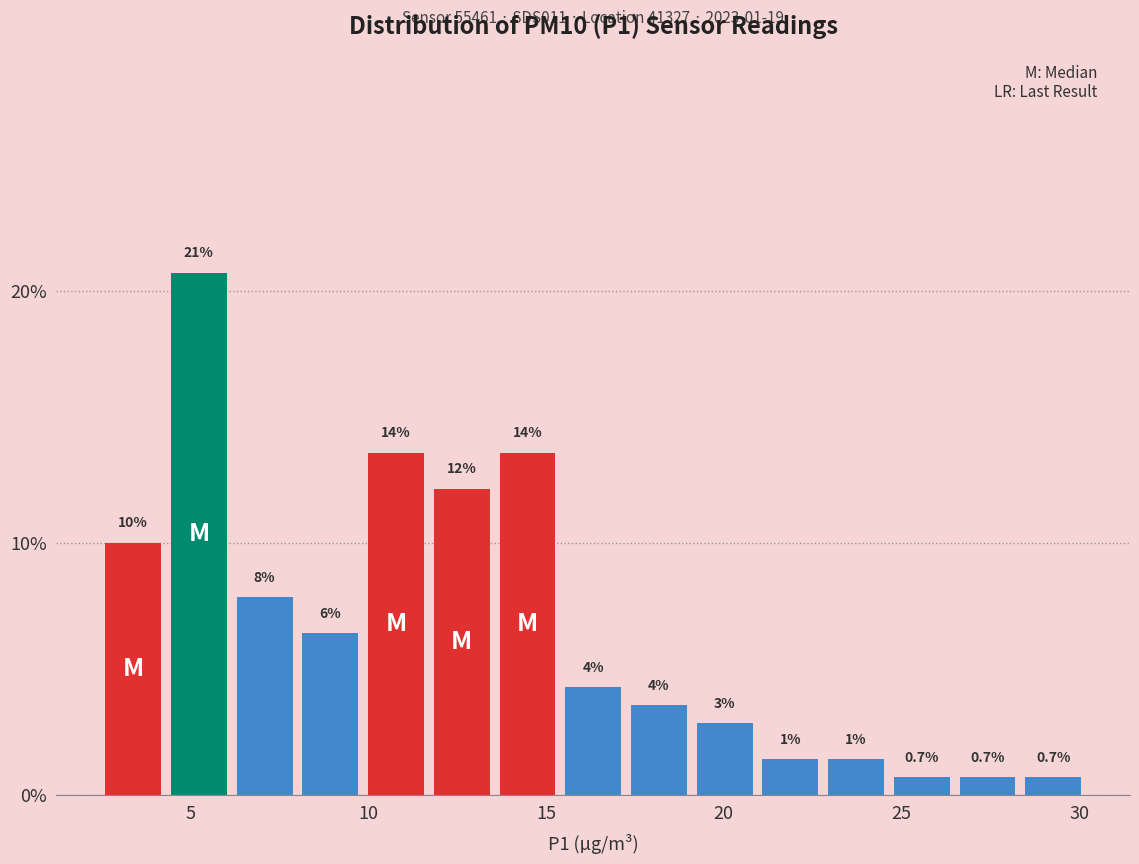

Read against the x-axis, roughly where is the centre of the tallest bar?

5.0